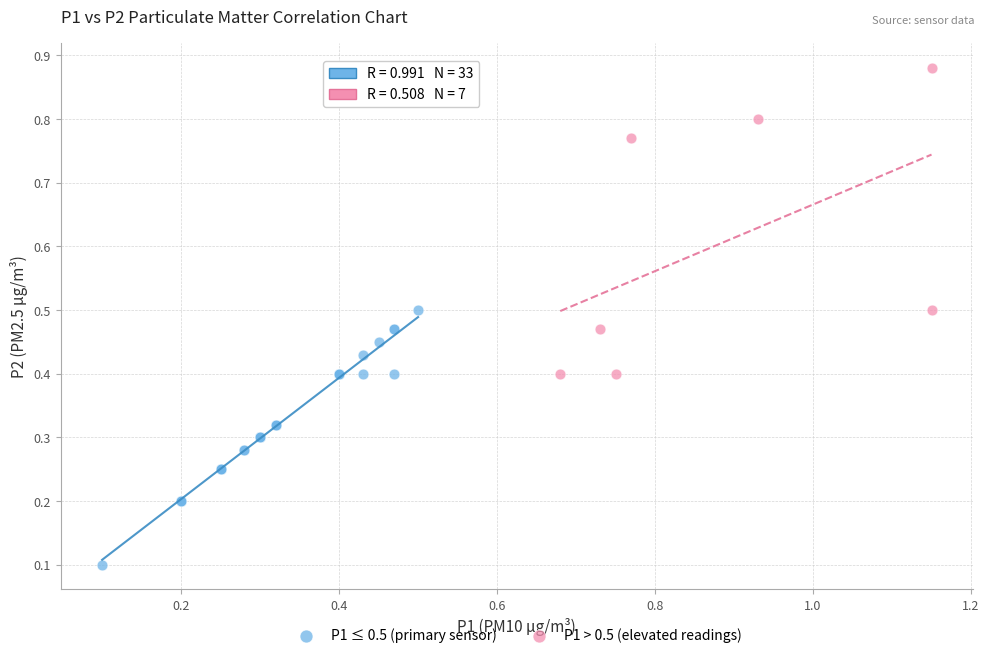

Which series has the largest Y range (max minus min)?

P1 > 0.5 (elevated readings)